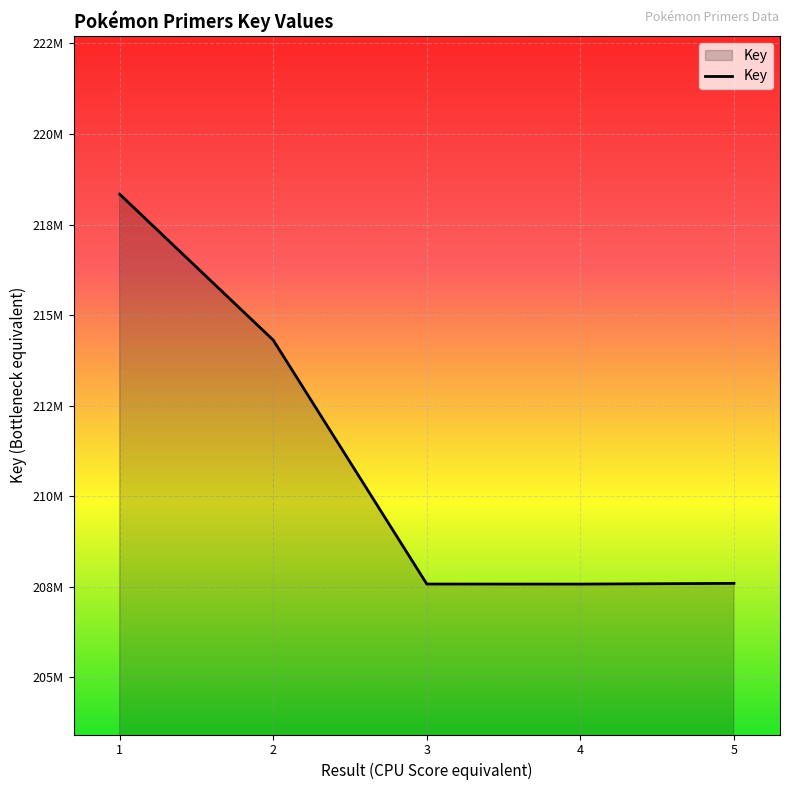

What is the ratio of the value at 2 to the value at 1?

1.0